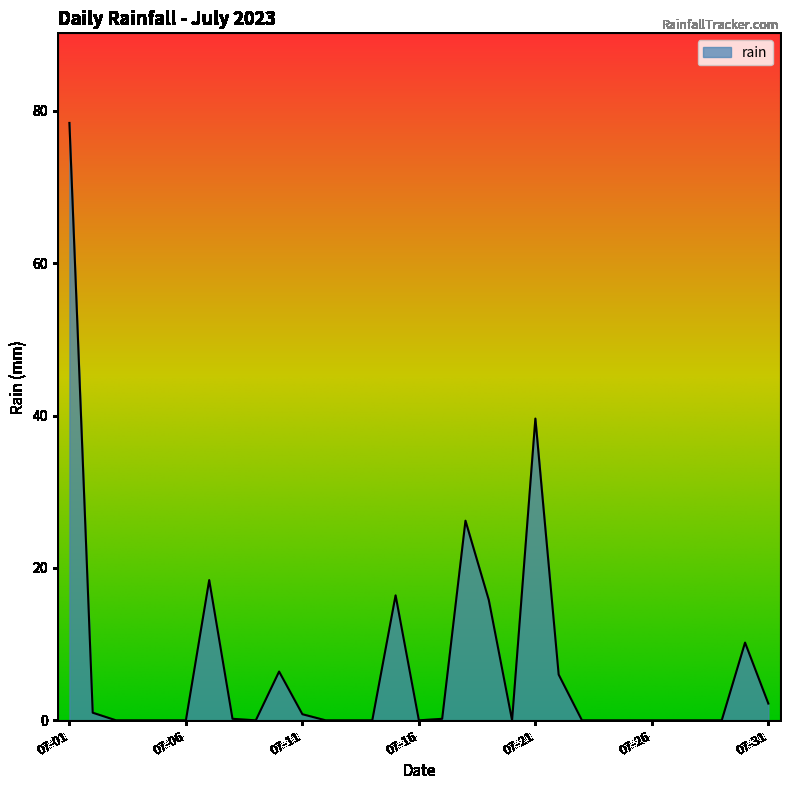

What is the difference between the maximum and minimum values?

78.4